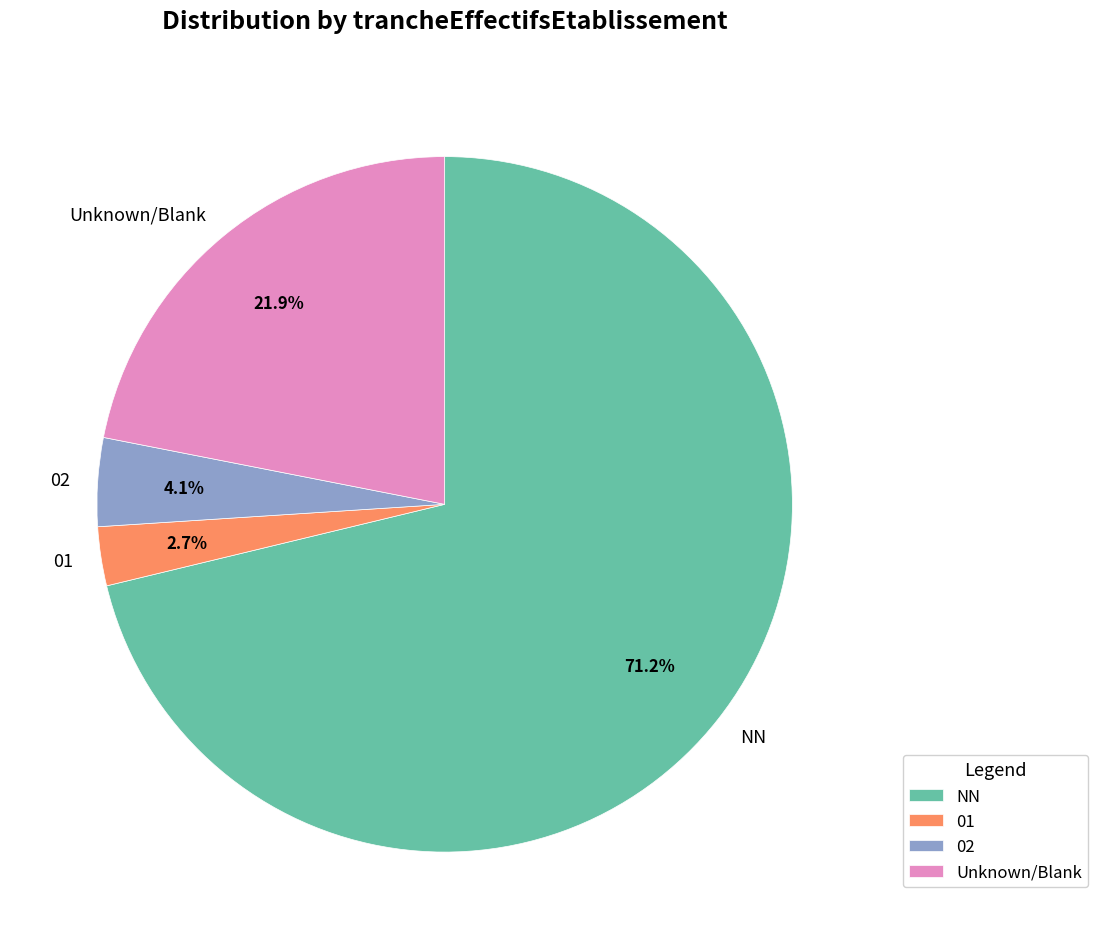

Which category accounts for the majority?

NN